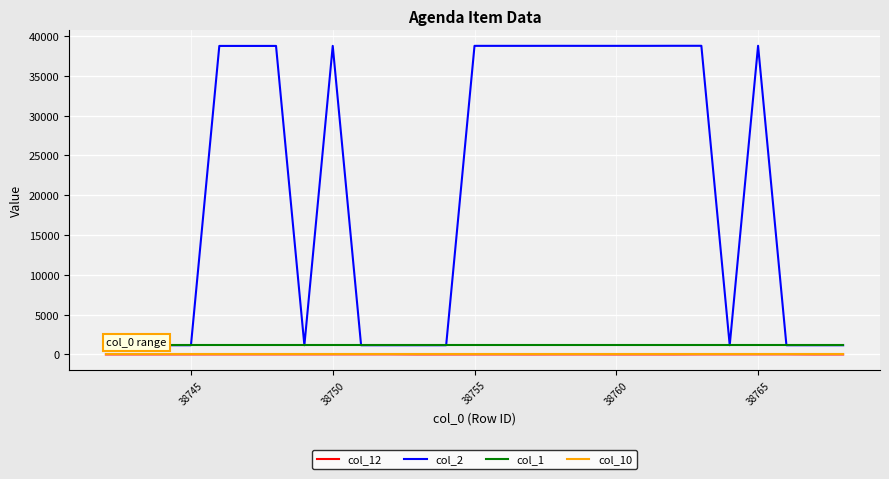

Which series has the largest range (max minus min)?

col_2